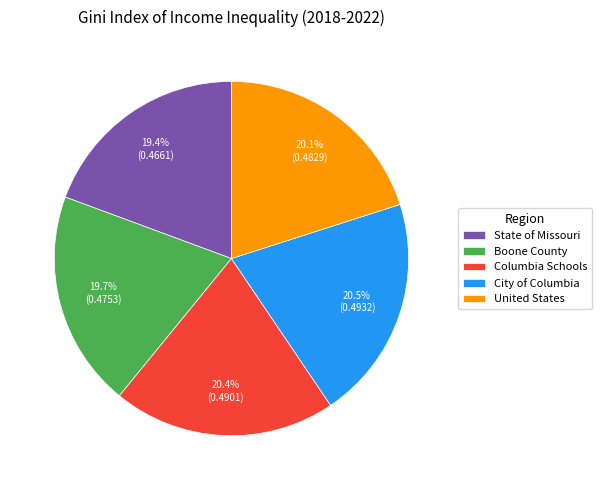

Does City of Columbia represent more than half of the total?

No